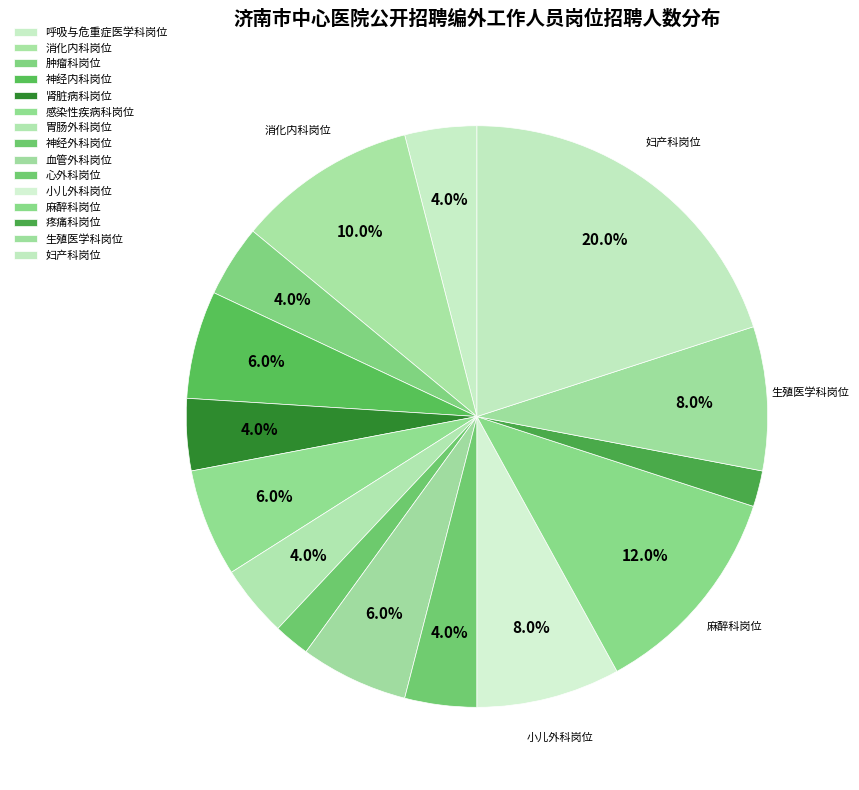

What portion of the pie excludes 神经内科岗位?

94.0%